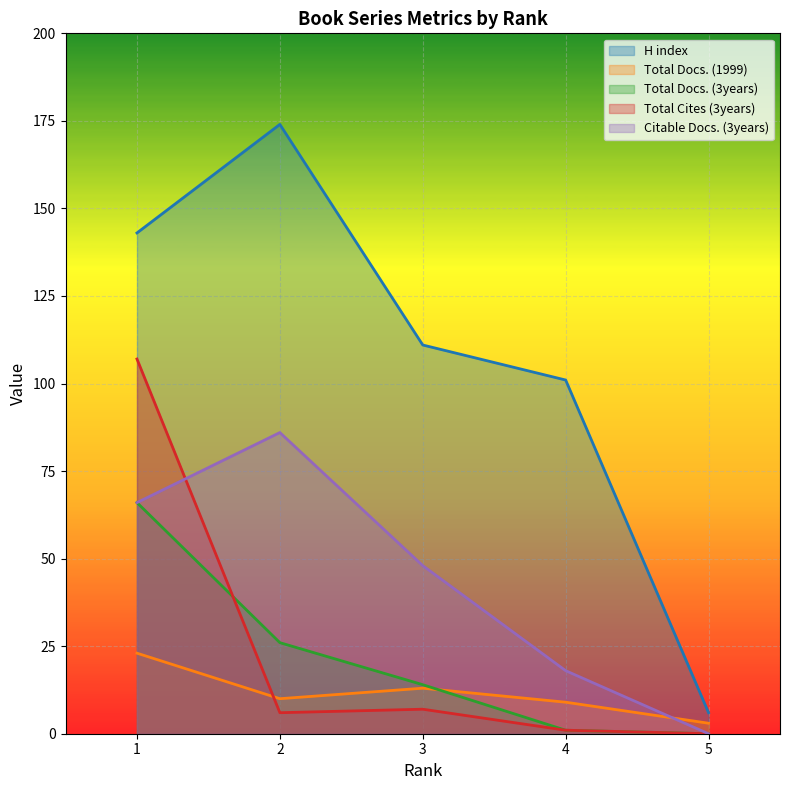

How many distinct data groups are displayed?

5